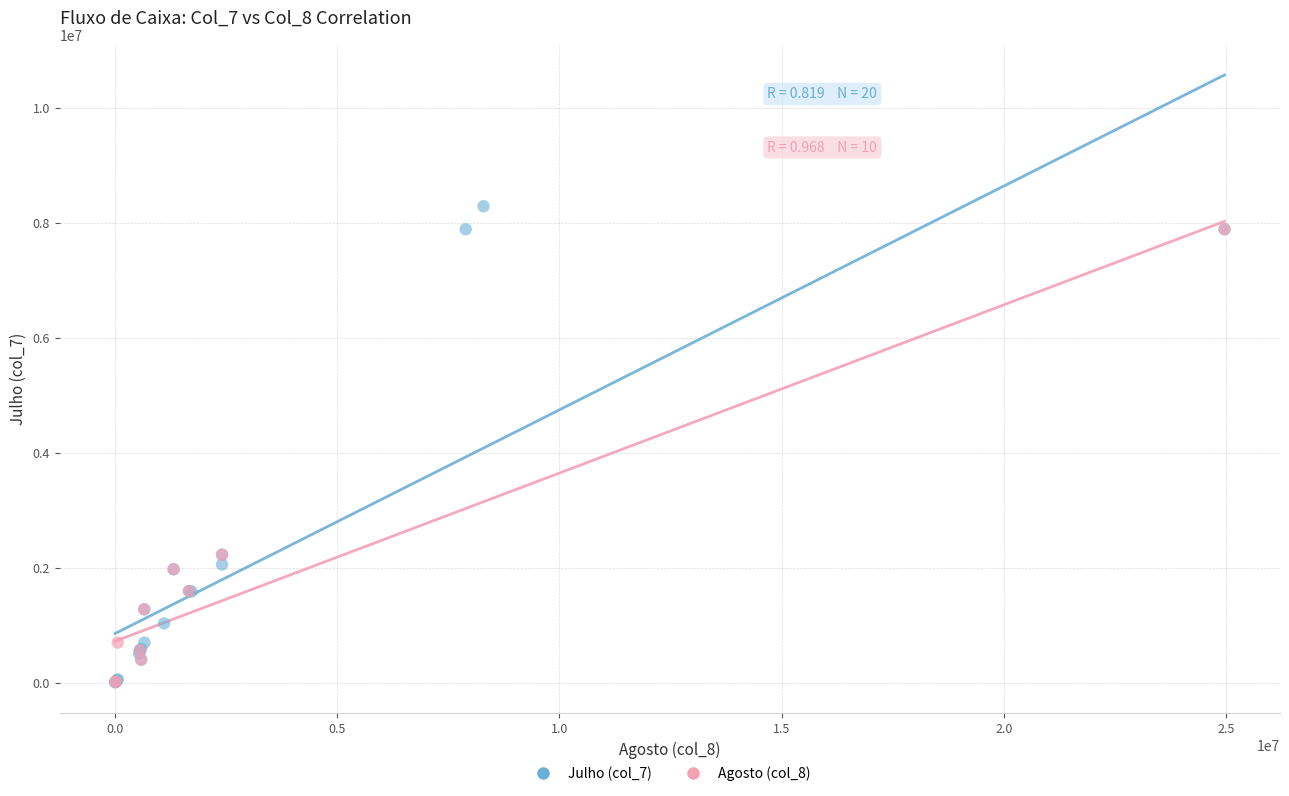

Which series has the widest spread of Y values?

Julho (col_7)